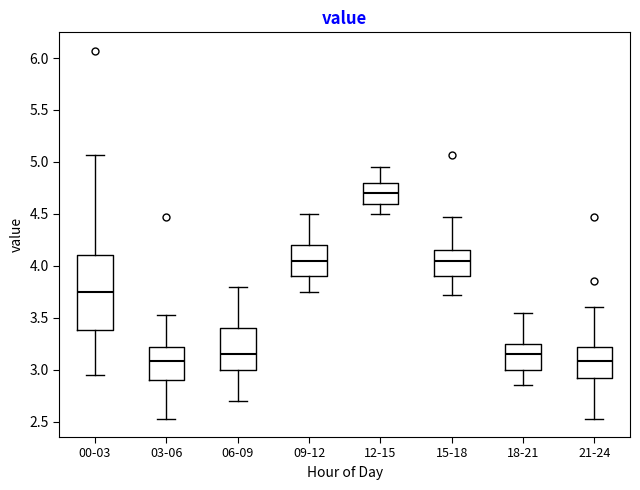

Comparing the boxes themselves (not the whiskers), which one is the tallest?

00-03